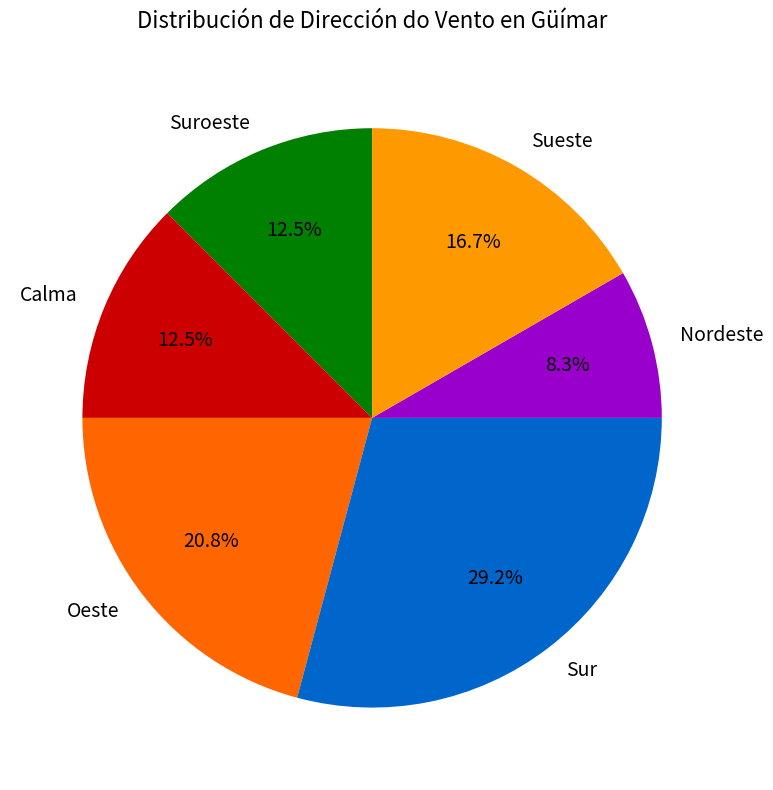

What is the smallest slice in the pie chart?

Nordeste